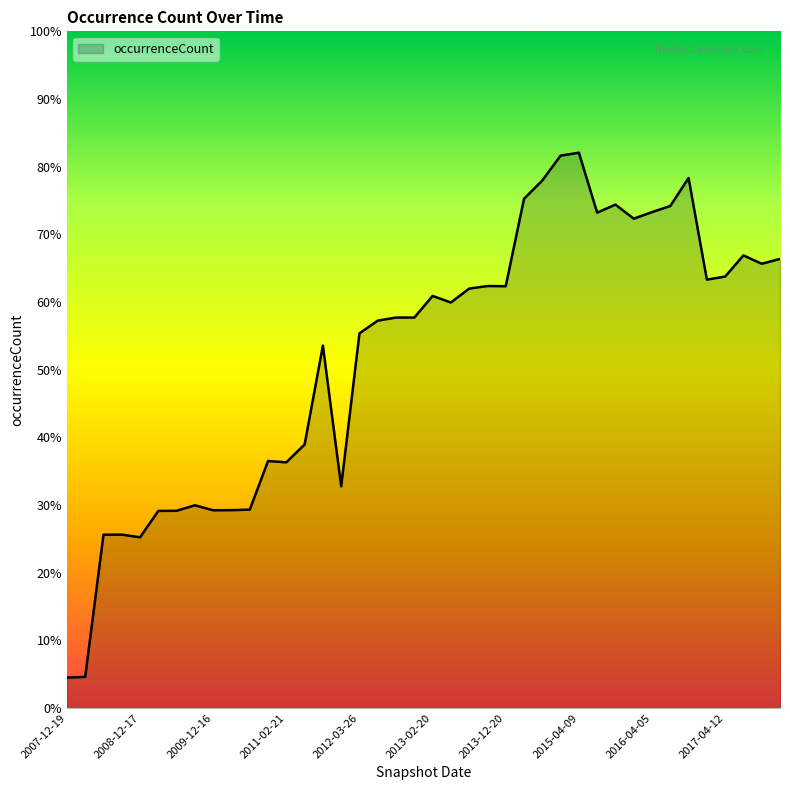

Does the chart have visible grid lines?

No